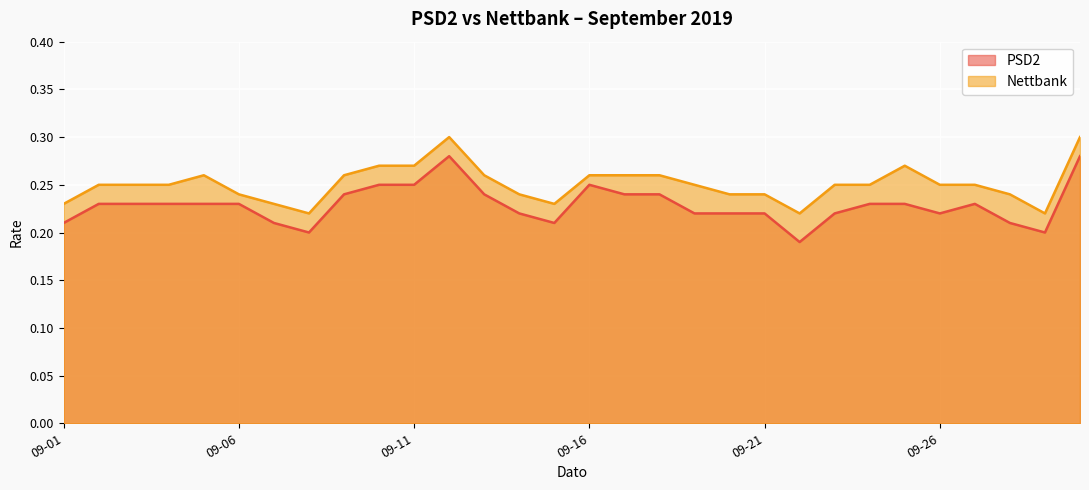

Is it true that PSD2 equals 0.1 at 2019-09-02?

False